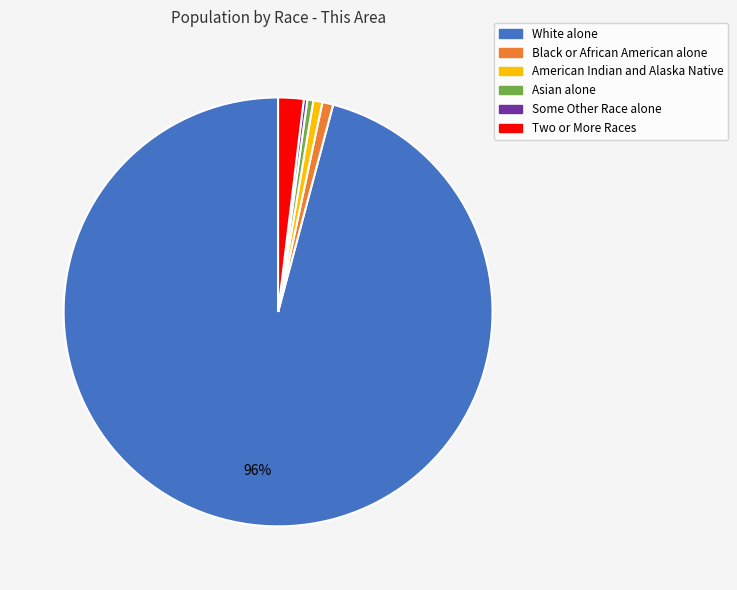

To the nearest percent, what percentage of the pie is American Indian and Alaska Native?

1%